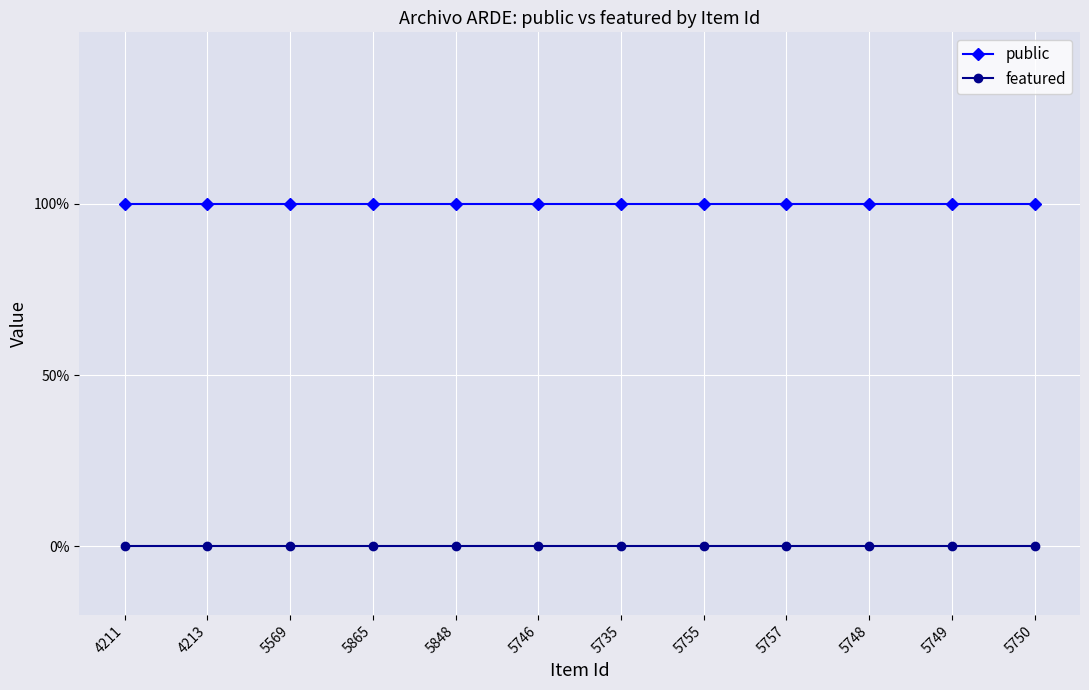

What is the value of the public point at the 8th from the left?

1